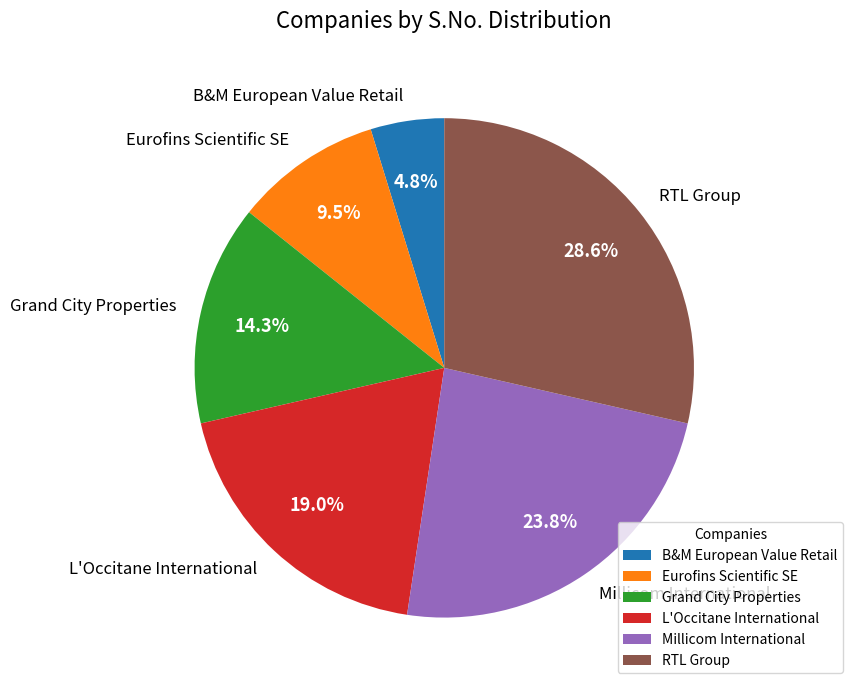

How many segments does this pie chart have?

6